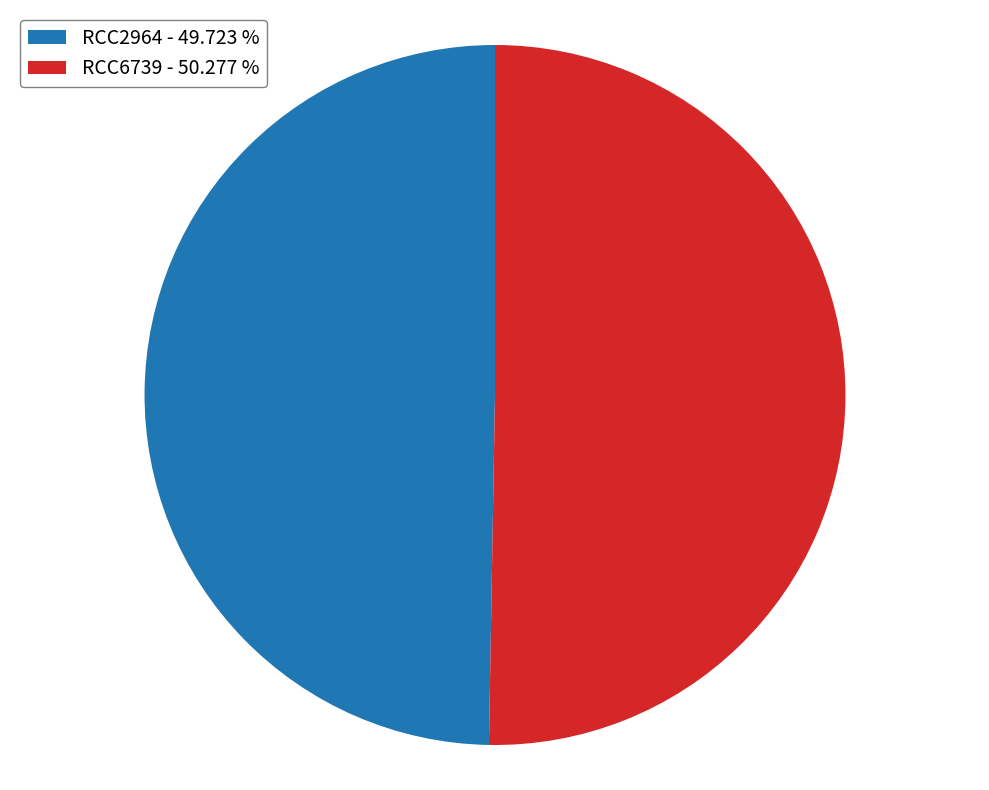

Count the number of slices in the pie.

2